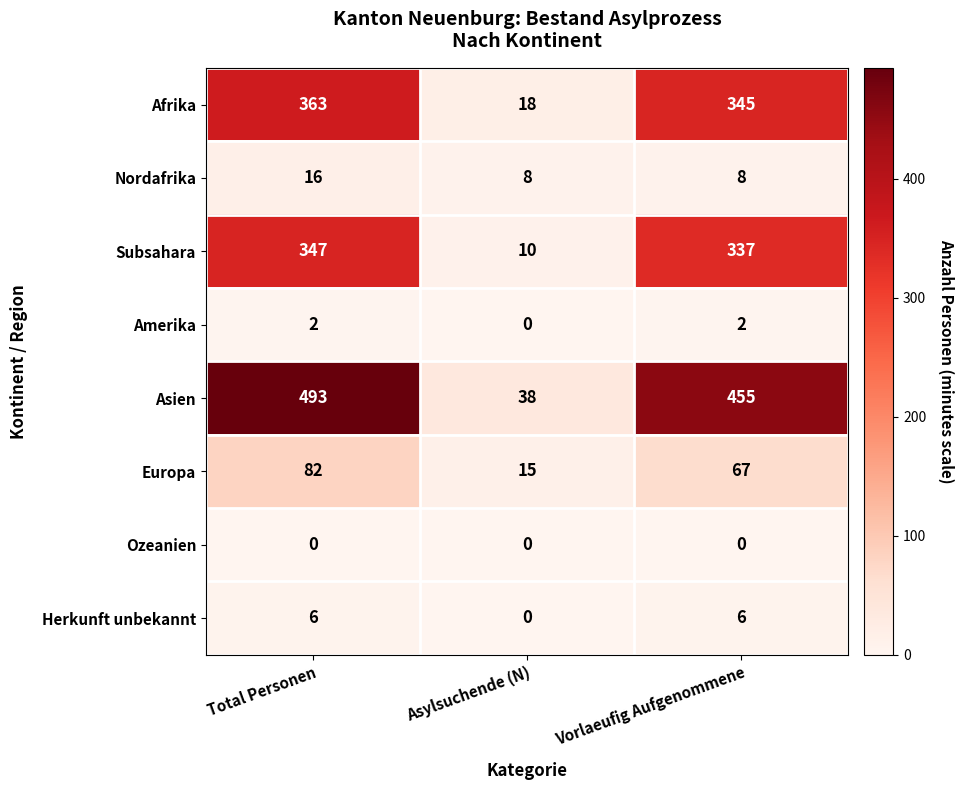

What is the lowest value of the Nordafrika series?

8